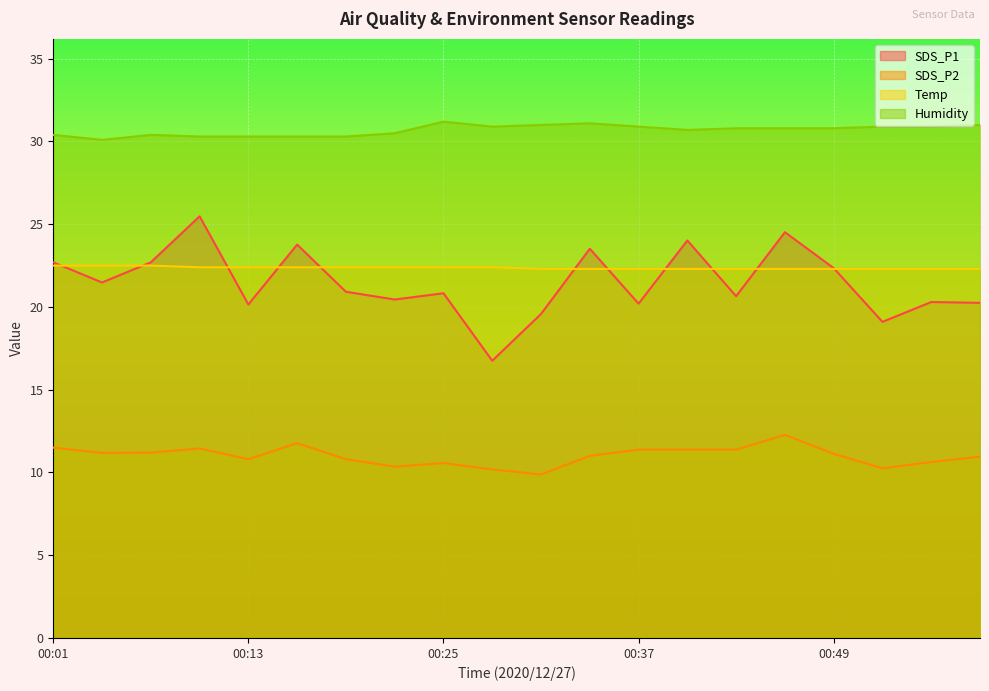

Reading right to left, list all the values displayed in this chart.

SDS_P1: 00:58=20.2	00:55=20.3	00:52=19.1	00:49=22.4	00:46=24.5	00:43=20.6	00:40=24.0	00:37=20.2	00:34=23.5	00:31=19.6	00:28=16.8	00:25=20.8	00:22=20.4	00:19=20.9	00:16=23.8	00:13=20.1	00:10=25.5	00:07=22.7	00:04=21.5	00:01=22.7
SDS_P2: 00:58=10.9	00:55=10.6	00:52=10.2	00:49=11.1	00:46=12.3	00:43=11.4	00:40=11.4	00:37=11.4	00:34=11.0	00:31=9.9	00:28=10.2	00:25=10.6	00:22=10.3	00:19=10.8	00:16=11.8	00:13=10.8	00:10=11.4	00:07=11.2	00:04=11.2	00:01=11.5
Temp: 00:58=22.3	00:55=22.3	00:52=22.3	00:49=22.3	00:46=22.3	00:43=22.3	00:40=22.3	00:37=22.3	00:34=22.3	00:31=22.3	00:28=22.4	00:25=22.4	00:22=22.4	00:19=22.4	00:16=22.4	00:13=22.4	00:10=22.4	00:07=22.5	00:04=22.5	00:01=22.5
Humidity: 00:58=31.0	00:55=30.9	00:52=30.9	00:49=30.8	00:46=30.8	00:43=30.8	00:40=30.7	00:37=30.9	00:34=31.1	00:31=31.0	00:28=30.9	00:25=31.2	00:22=30.5	00:19=30.3	00:16=30.3	00:13=30.3	00:10=30.3	00:07=30.4	00:04=30.1	00:01=30.4